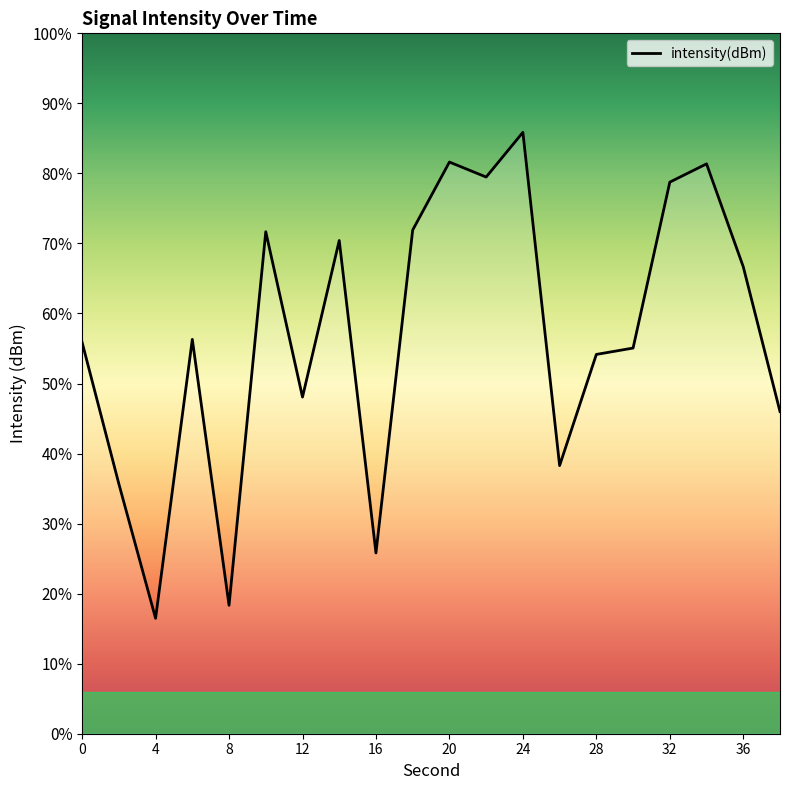

The chart shows a value of -234.6 at 28. True or false?

False